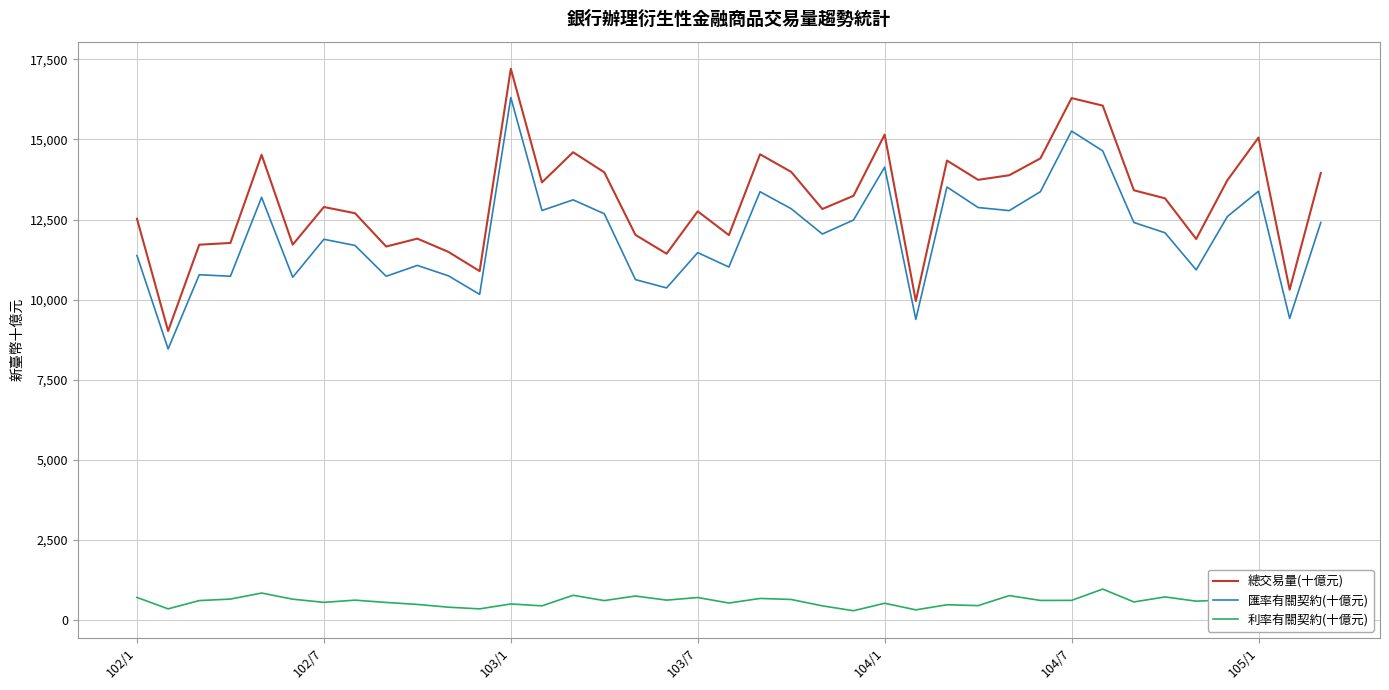

What is the maximum value for 匯率有關契約(十億元)?

16306.9